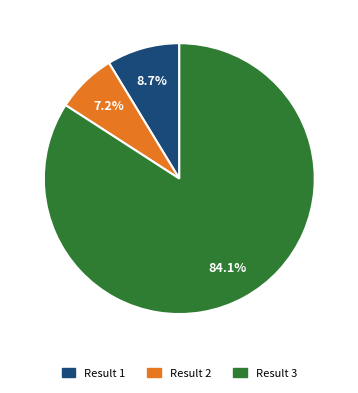

What percentage is the Result 1 slice, to the nearest percent?

9%